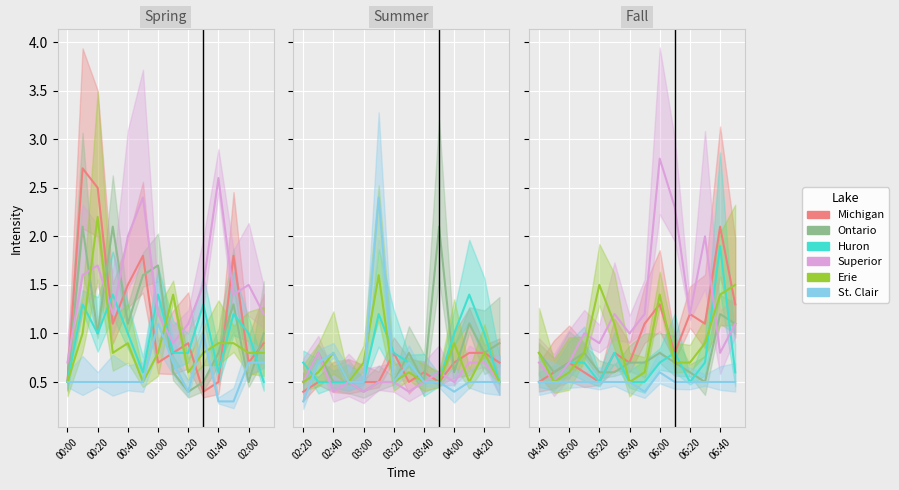

What are all the series names shown in the legend?

Michigan, Ontario, Huron, Superior, Erie, St. Clair